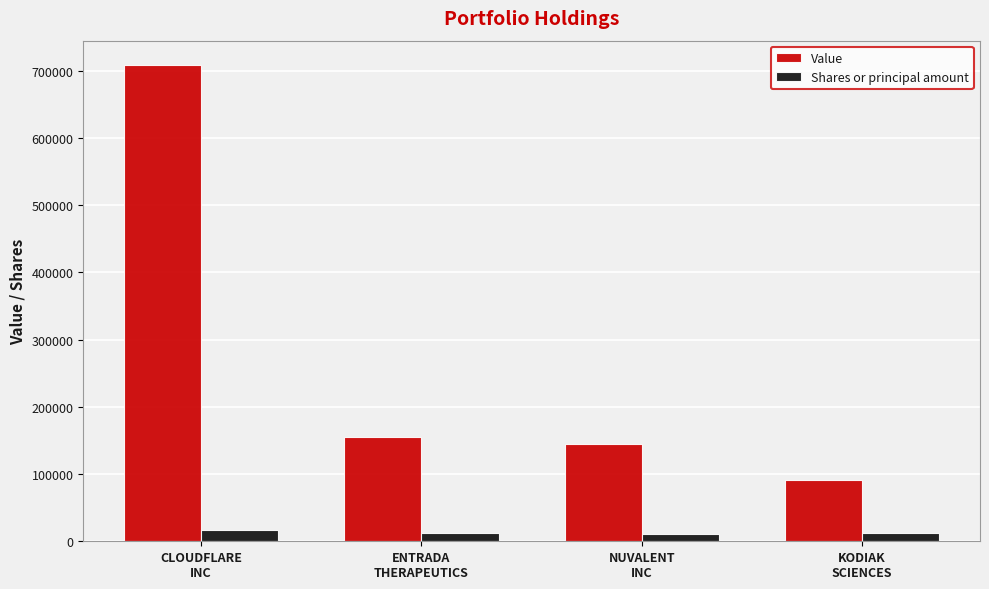

Which series has the largest range (max minus min)?

Value